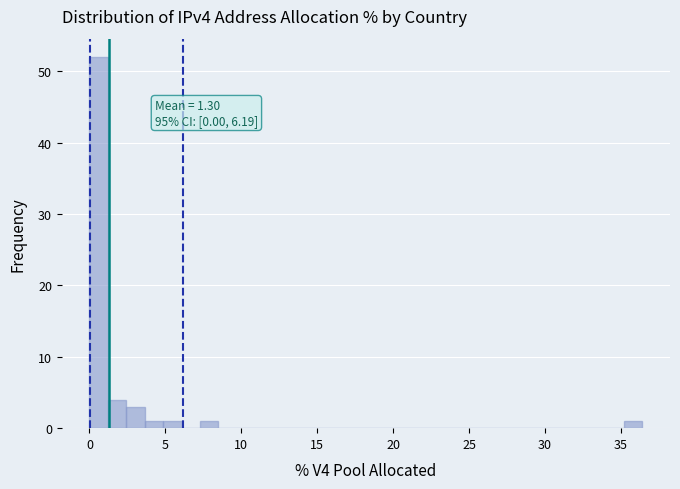

Read against the x-axis, roughly where is the centre of the tallest bar?

0.5